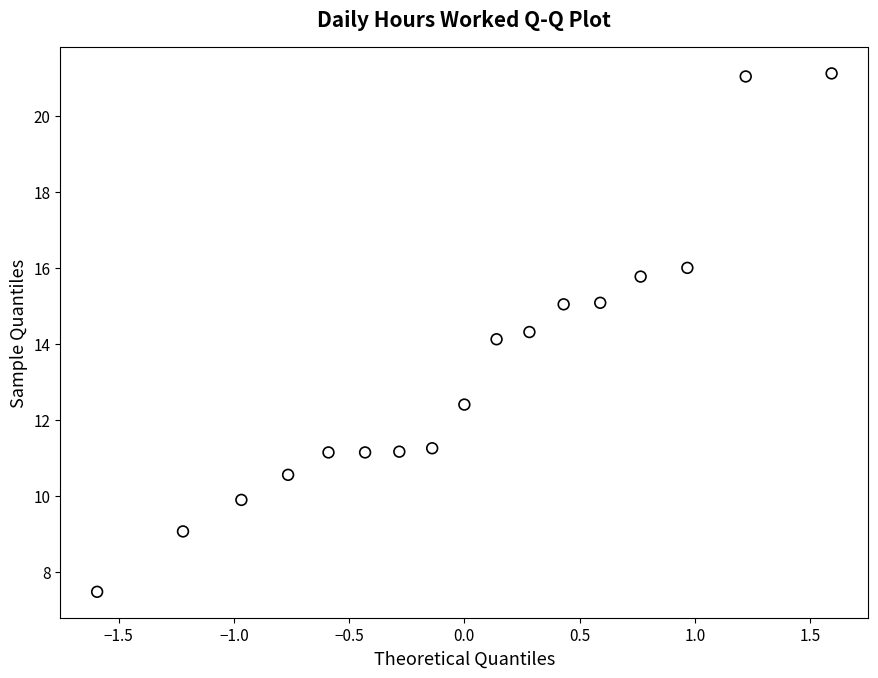

What is the range of X values (max minus min)?

3.2